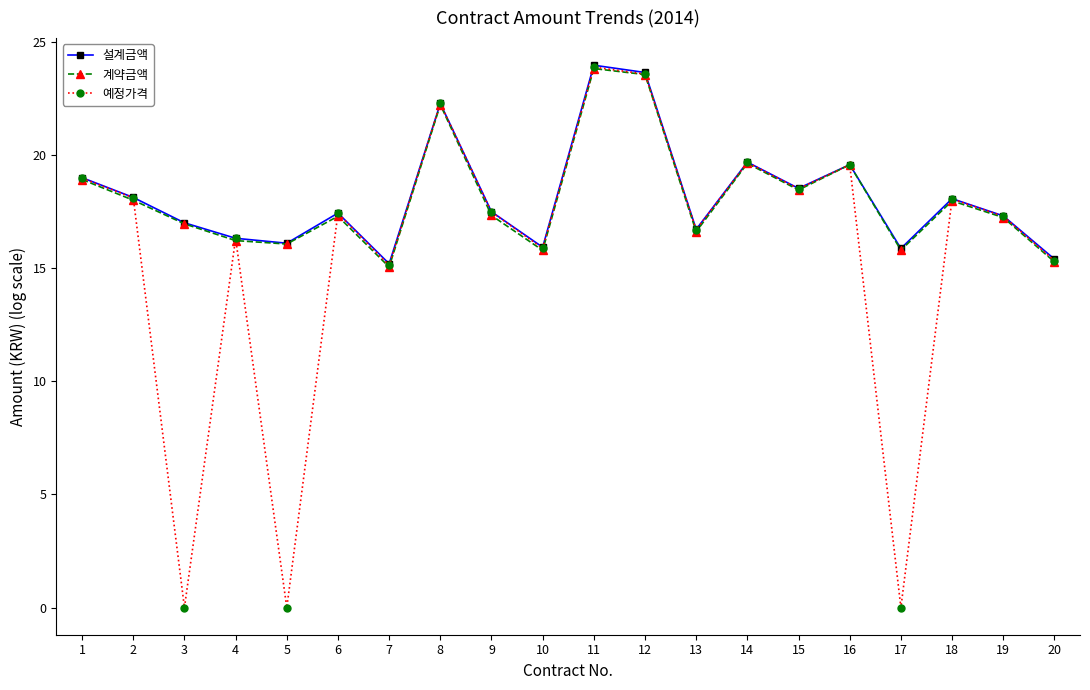

True or false: 예정가격 has more than 2 interior local peaks.

True